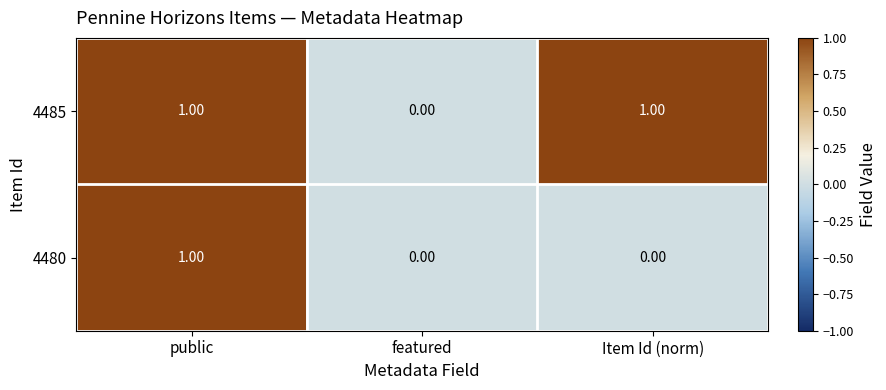

Which series changed the most between featured and Item Id (norm)?

4485